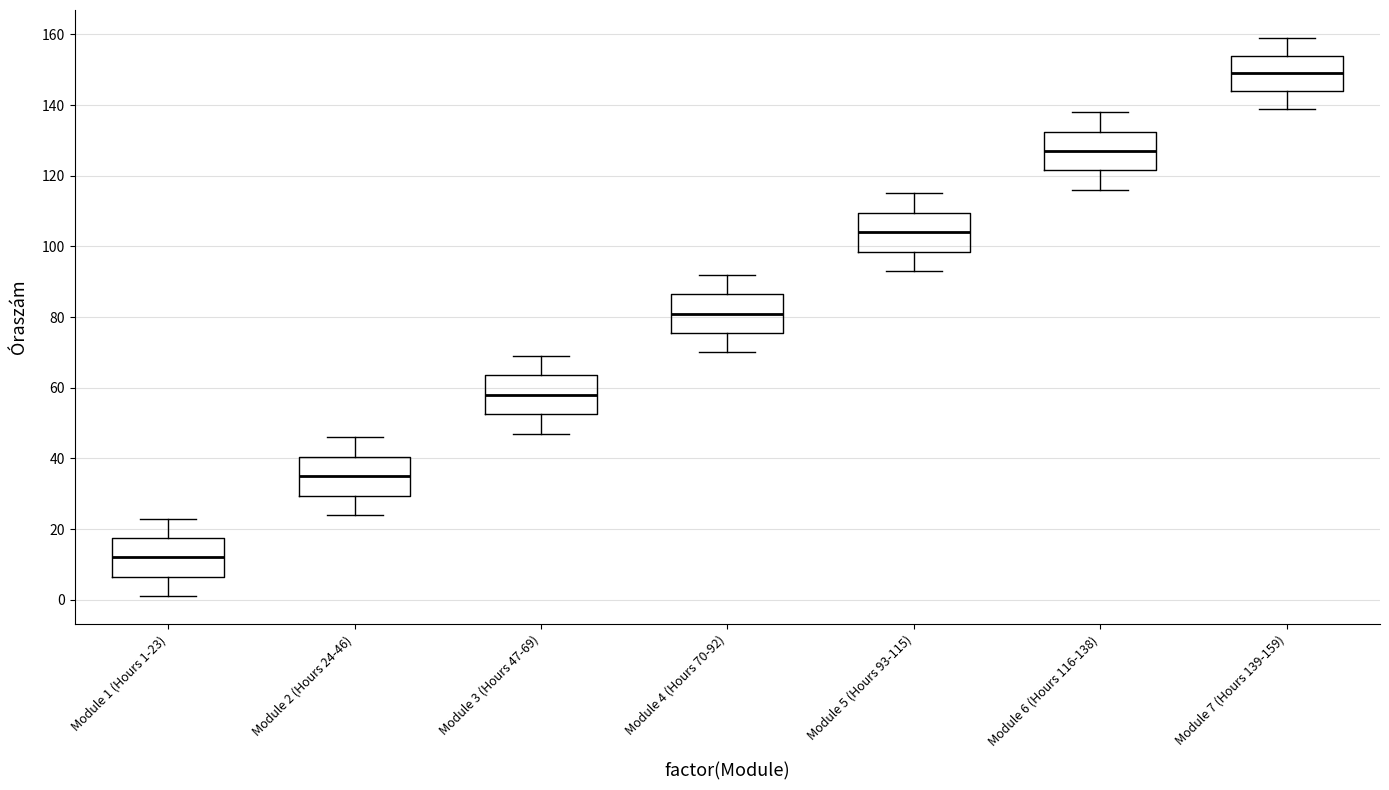

Reading left to right, transcribe this box plot: for each box, give where its median line is, the range the box spans, and where its two whiskers end, as read against the y-axis. The values are not printed on the chart, so give them approximately, as read against the axis.

Module 1 (Hours 1-23): median 12, box 6 to 18, whiskers 2 to 24
Module 2 (Hours 24-46): median 36, box 30 to 40, whiskers 24 to 46
Module 3 (Hours 47-69): median 58, box 52 to 64, whiskers 48 to 70
Module 4 (Hours 70-92): median 82, box 76 to 86, whiskers 70 to 92
Module 5 (Hours 93-115): median 104, box 98 to 110, whiskers 94 to 116
Module 6 (Hours 116-138): median 128, box 122 to 132, whiskers 116 to 138
Module 7 (Hours 139-159): median 150, box 144 to 154, whiskers 140 to 160